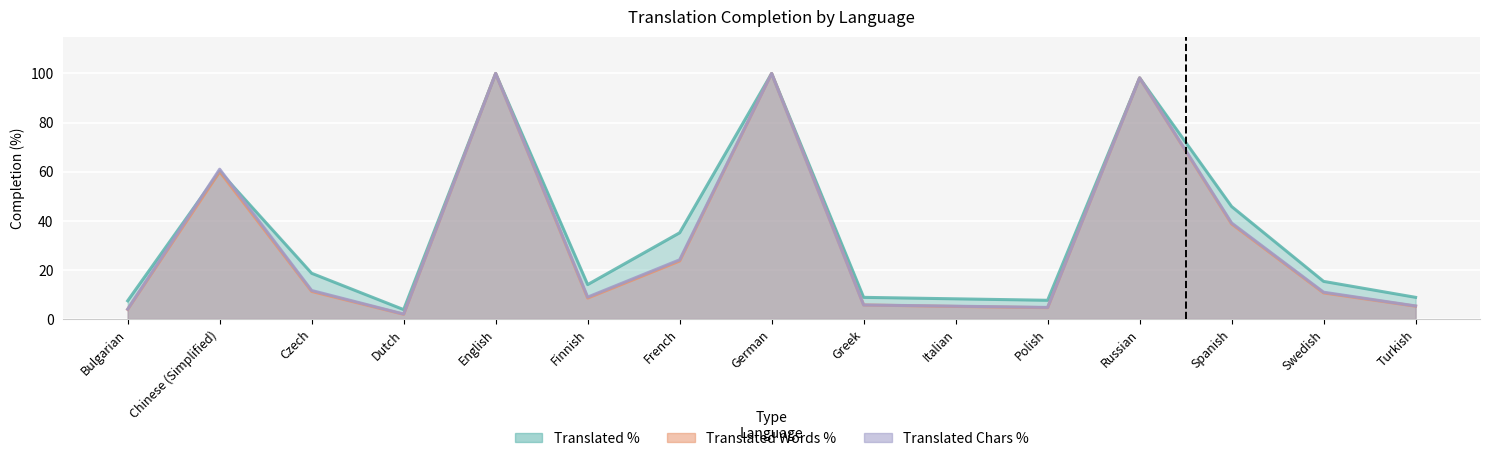

What is the total value across all series at Russian?

294.6